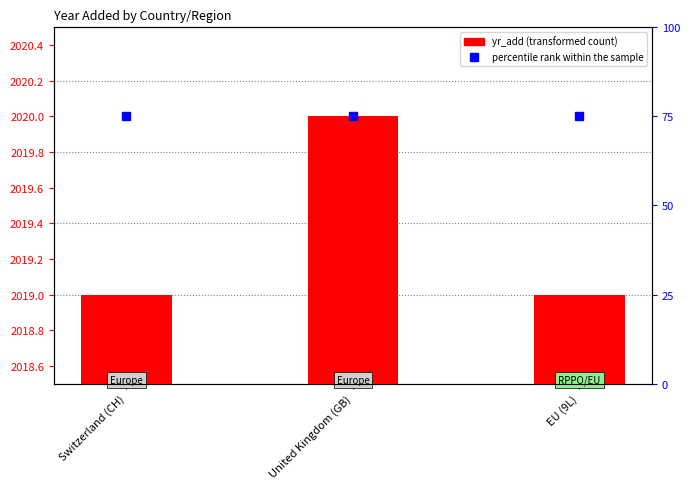

What is the label of the 1st bar from the left?

Switzerland (CH)